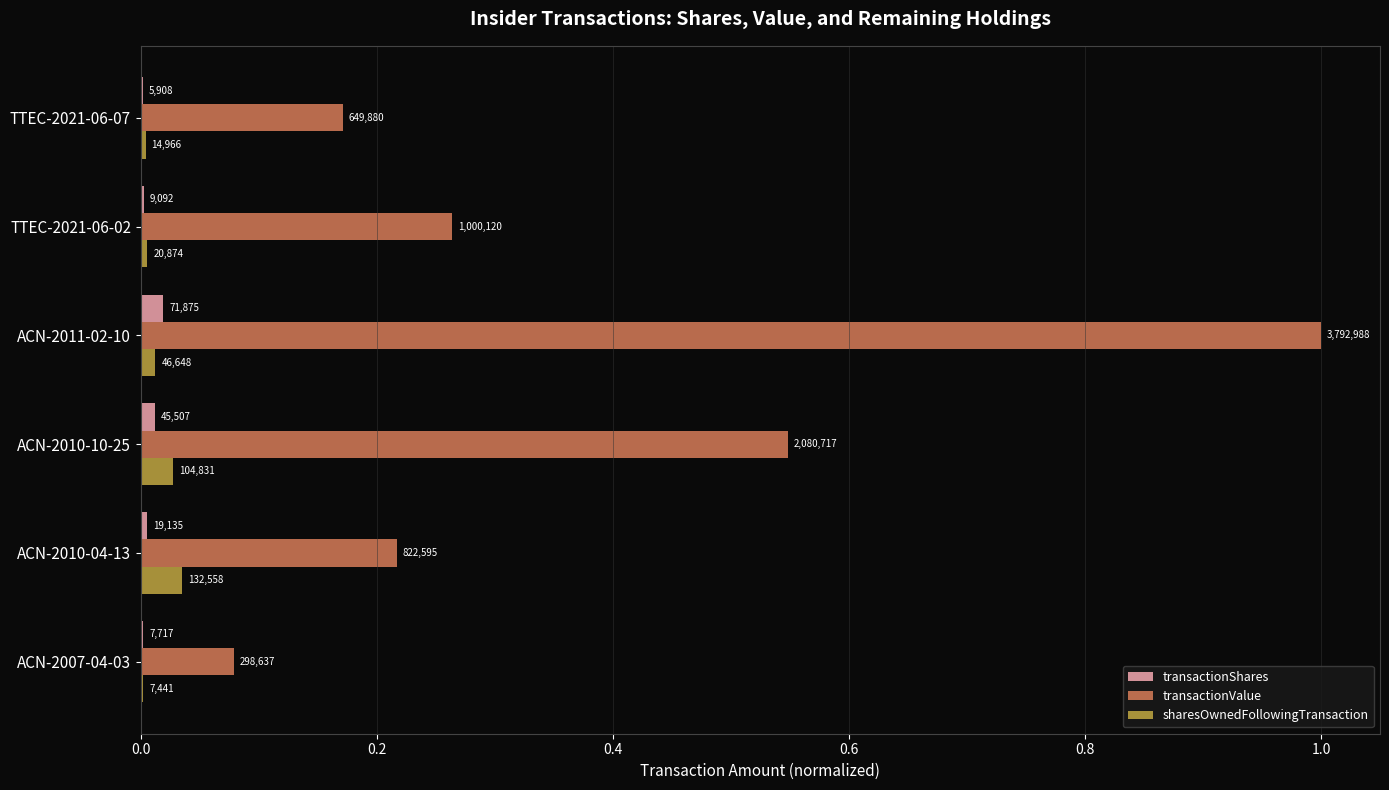

Reading left to right, transcribe all the data shown in this chart.

transactionShares: 0.0	0.0	0.0	0.0	0.0	0.0
transactionValue: 0.2	0.3	1.0	0.5	0.2	0.1
sharesOwnedFollowingTransaction: 0.0	0.0	0.0	0.0	0.0	0.0